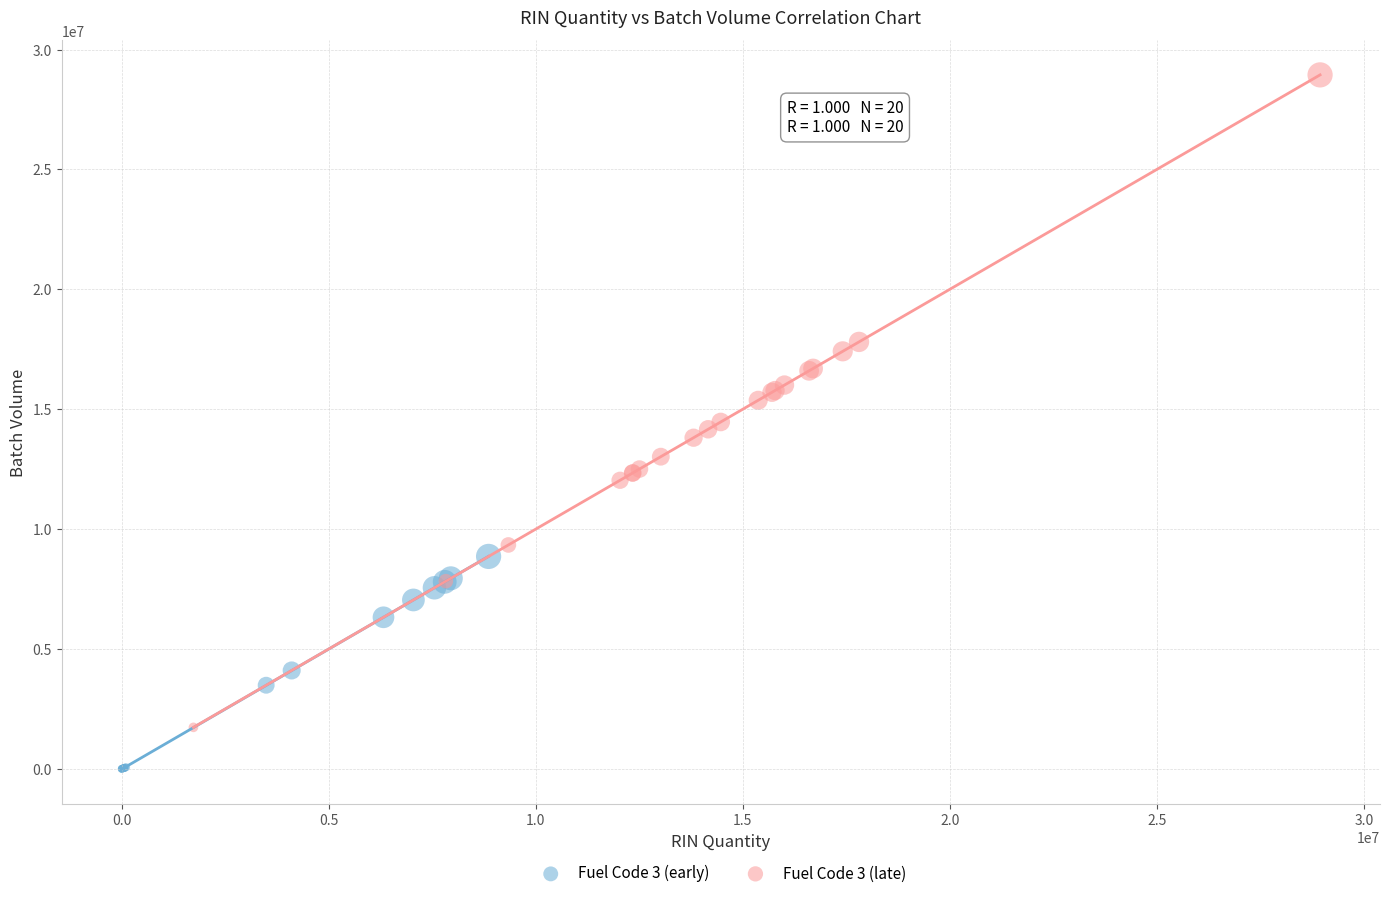

What are all the series names shown in the legend?

Fuel Code 3 (early), Fuel Code 3 (late)